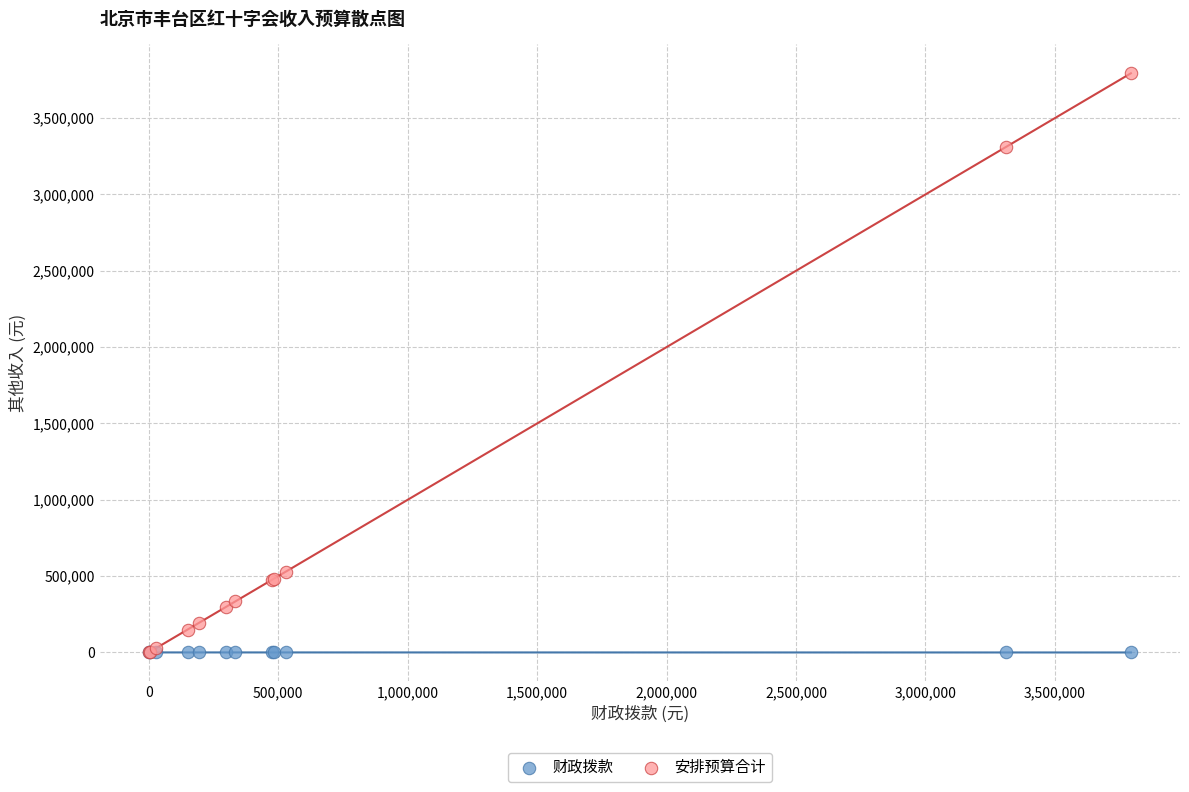

What are all the series names shown in the legend?

财政拨款, 安排预算合计